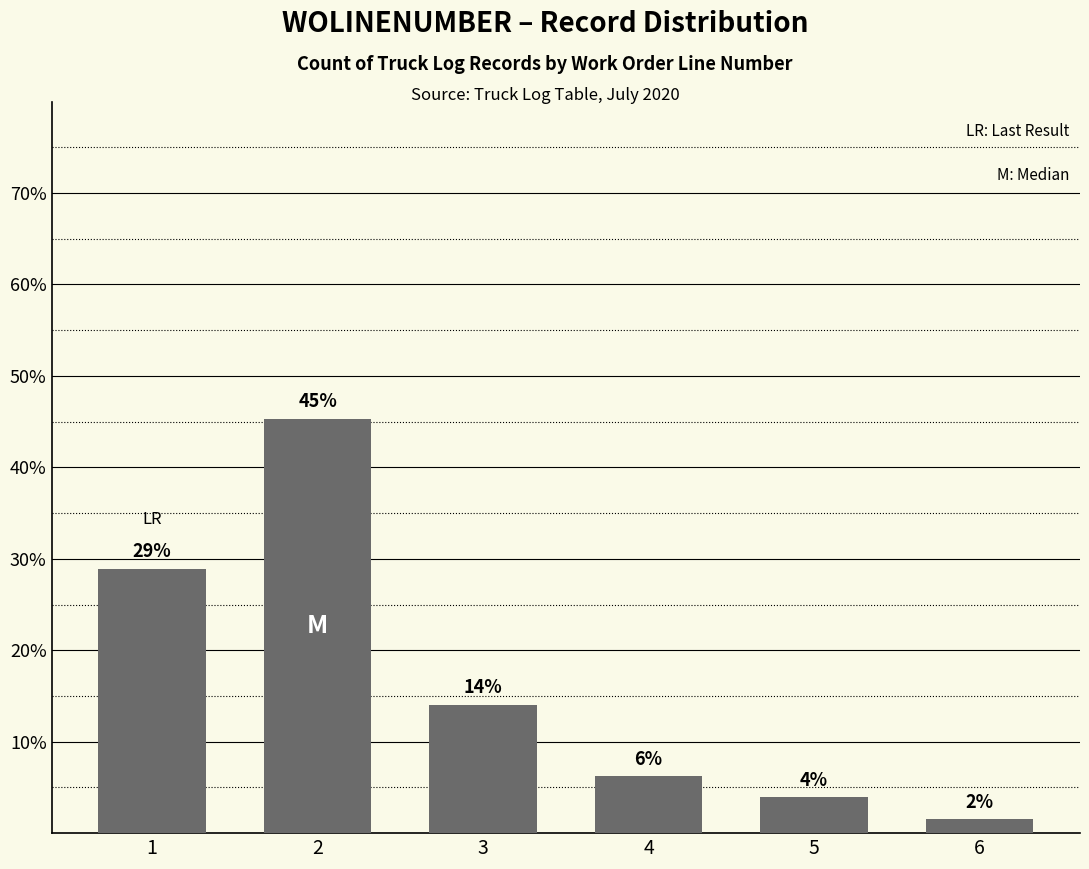

The chart shows a value of 3.9 at 5. True or false?

True